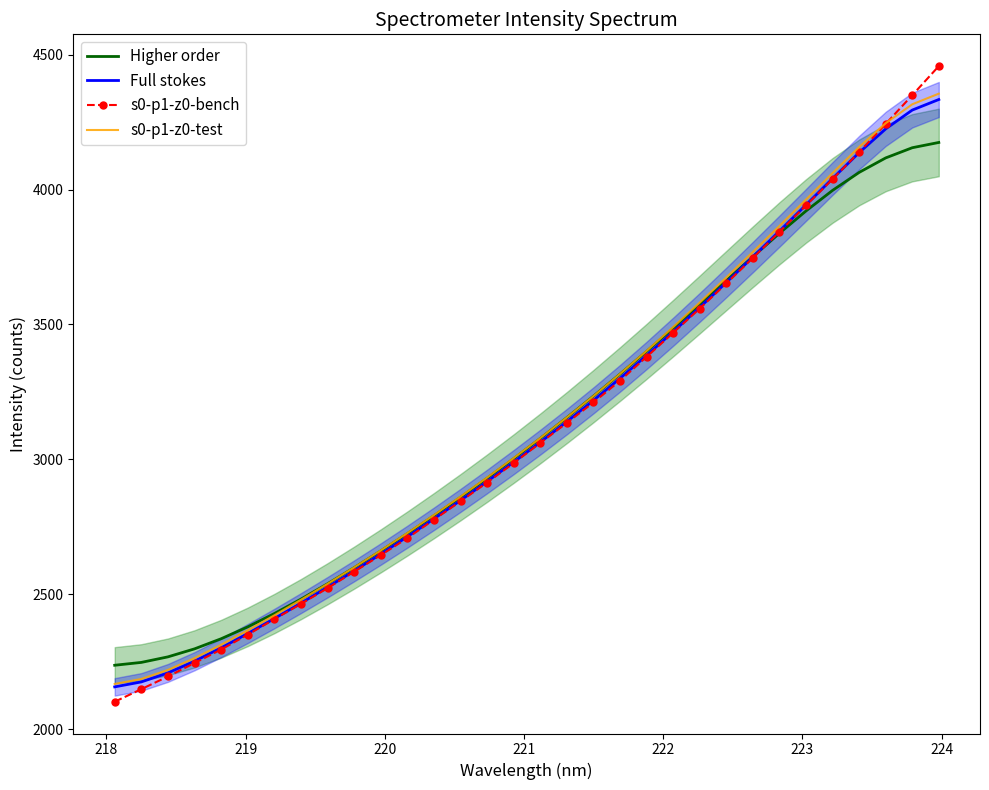

What is the minimum value for s0-p1-z0-test?

2167.8